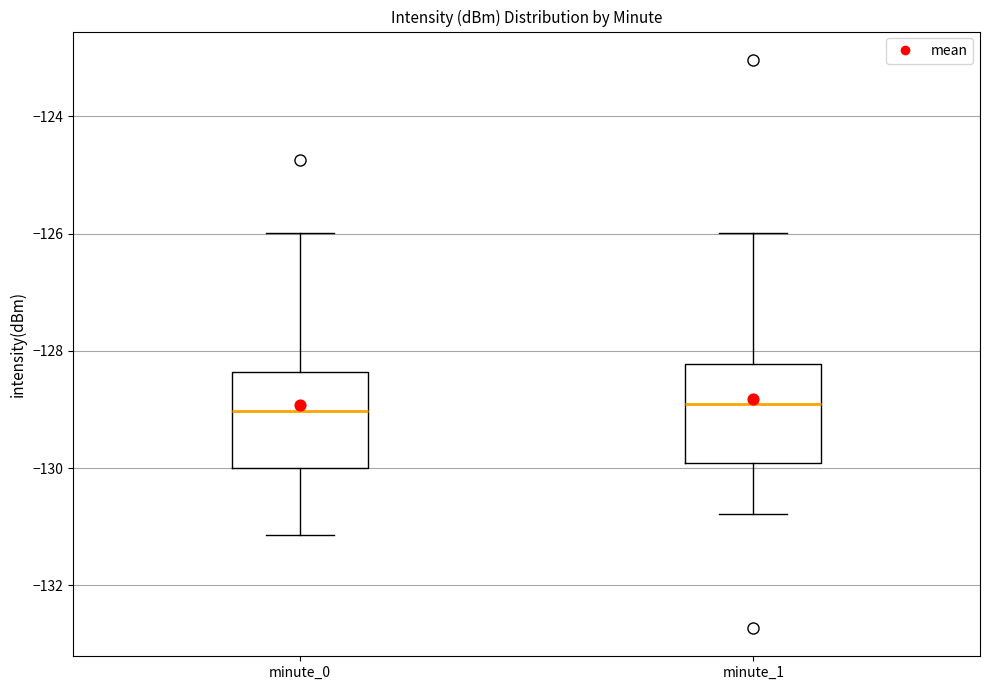

Reading left to right, read every box against the y-axis: the position of its median line, the range the box covers, and the ends of its whiskers. The values are not printed on the chart, so give them approximately, as read against the axis.

minute_0: median -129.0, box -130.0 to -128.4, whiskers -131.2 to -126.0
minute_1: median -129.0, box -130.0 to -128.2, whiskers -130.8 to -126.0